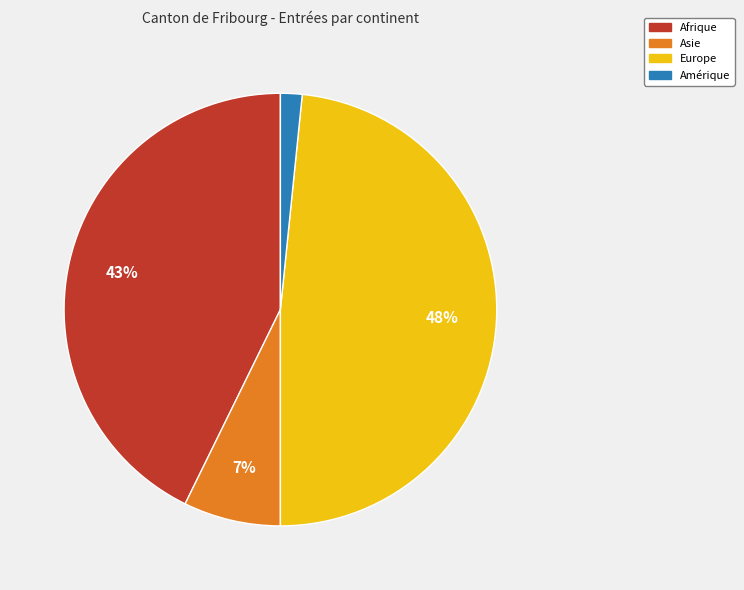

To the nearest percent, what is the average slice percentage?

25%